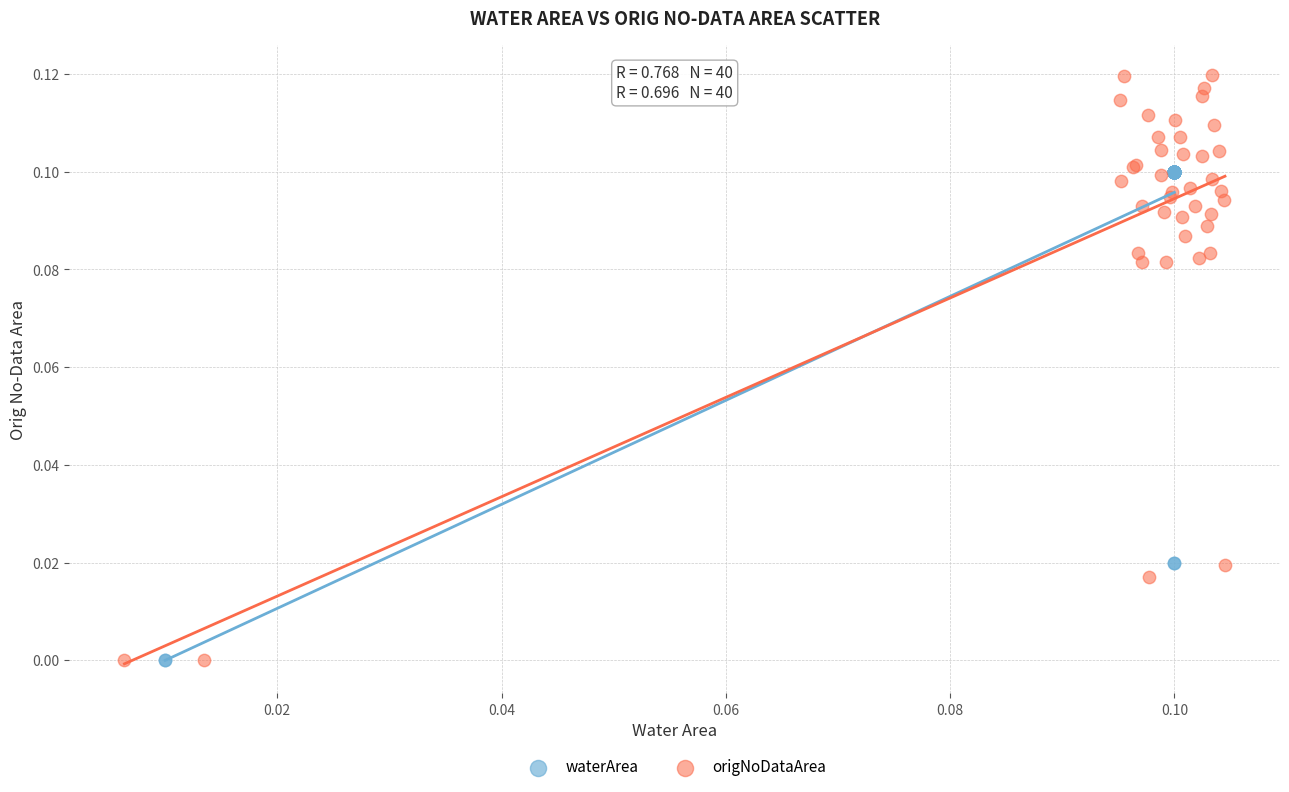

What are all the series names shown in the legend?

waterArea, origNoDataArea